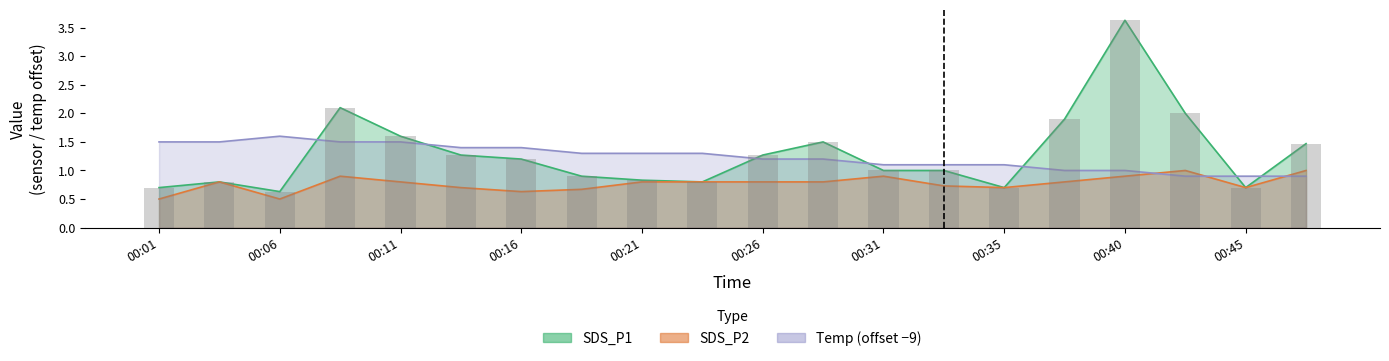

The SDS_P2 series shows 0.5 at 00:04. True or false?

False